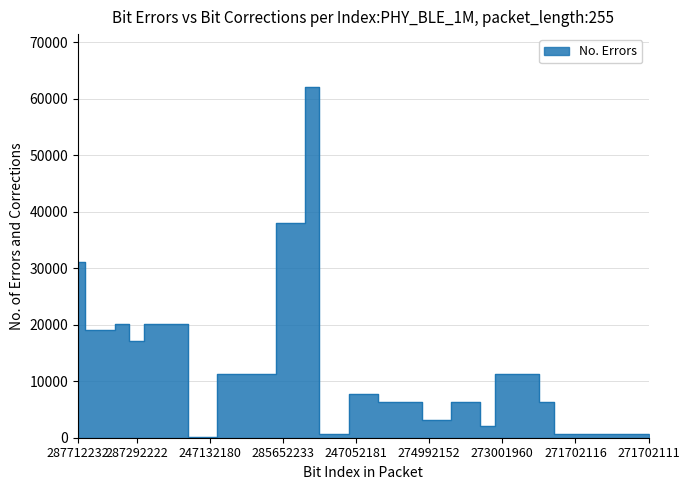

Where is the data nearest to the value 31116?

287712232